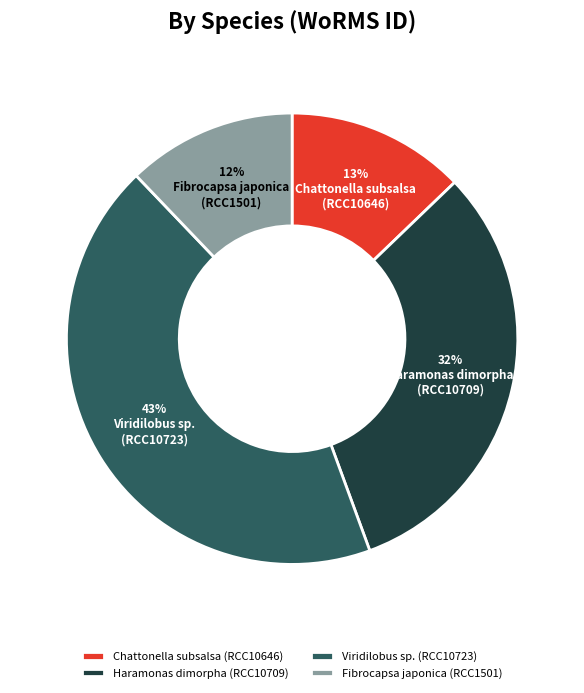

Rank the categories by value from lowest to highest.

Fibrocapsa japonica (RCC1501), Chattonella subsalsa (RCC10646), Haramonas dimorpha (RCC10709), Viridilobus sp. (RCC10723)